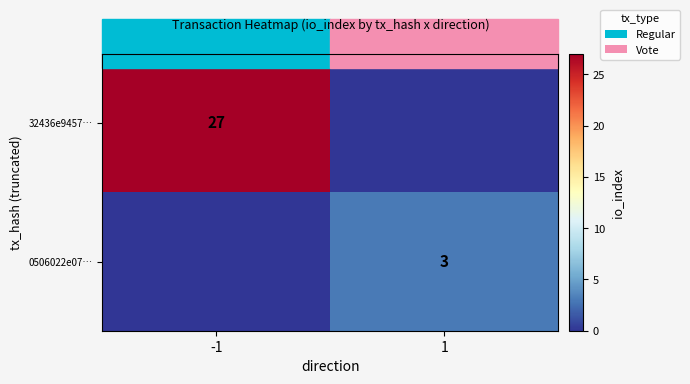

The 32436e9457… series shows 13 at -1. True or false?

False